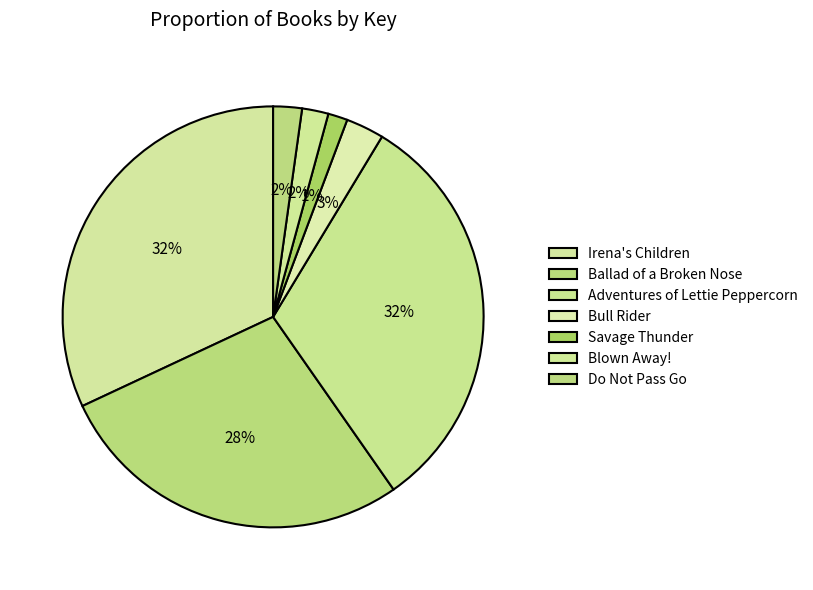

How many segments does this pie chart have?

7